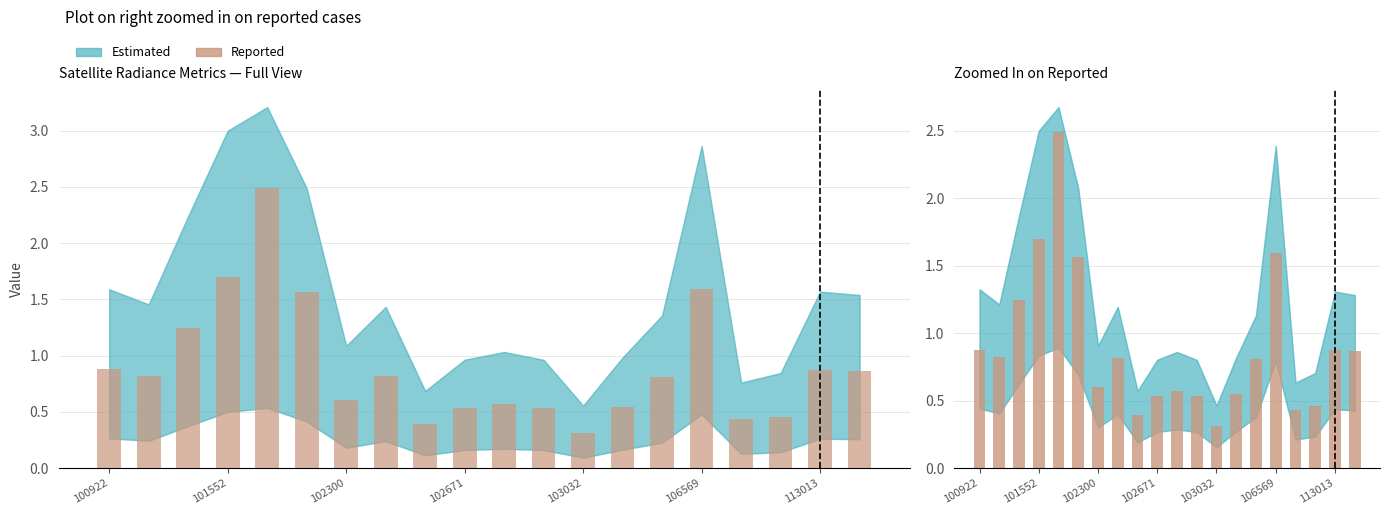

What is the average value?

0.9